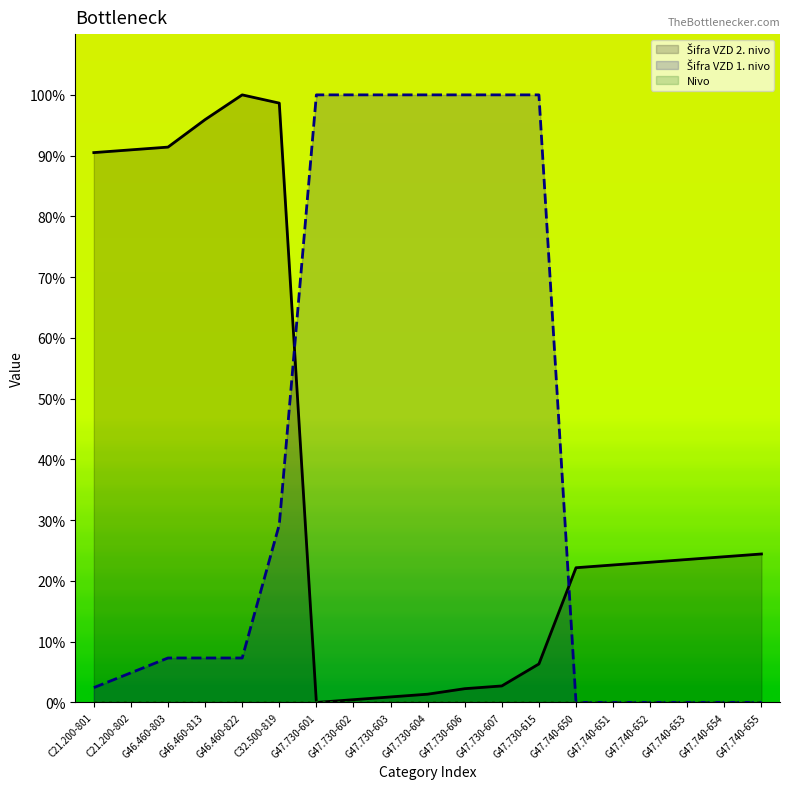

What position from the left is G47.740-653?

17